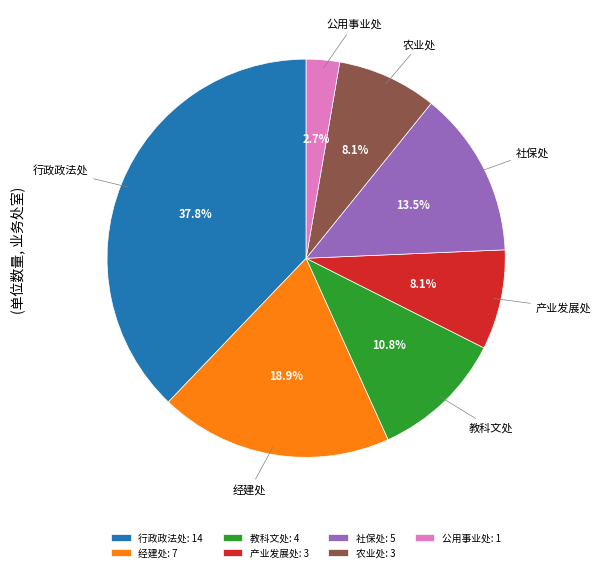

What percentage do 公用事业处: 1 and 农业处: 3 together represent?

10.8%